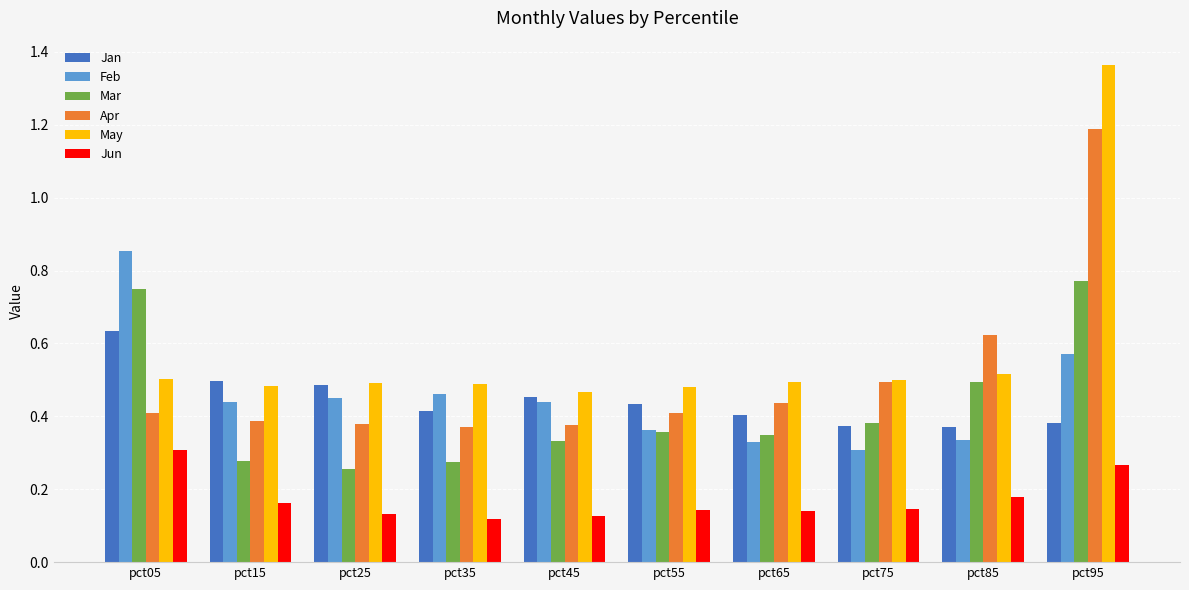

Which series has the widest spread of values?

May